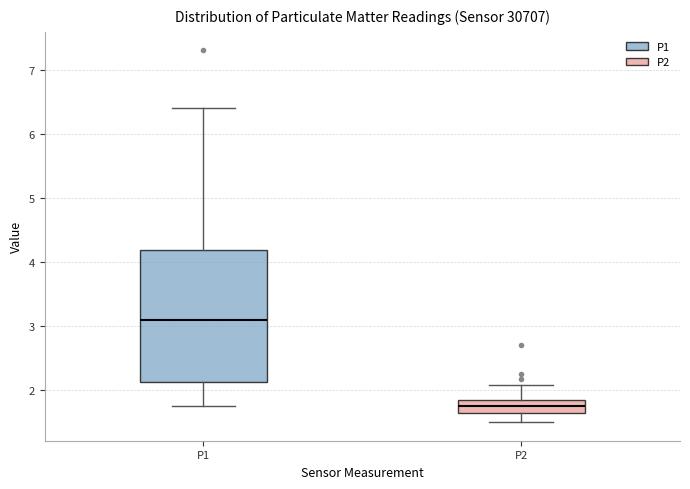

Reading left to right, read every box against the y-axis: the position of its median line, the range the box covers, and the ends of its whiskers. The values are not printed on the chart, so give them approximately, as read against the axis.

P1: median 3.1, box 2.1 to 4.2, whiskers 1.8 to 6.4
P2: median 1.8, box 1.6 to 1.9, whiskers 1.5 to 2.1